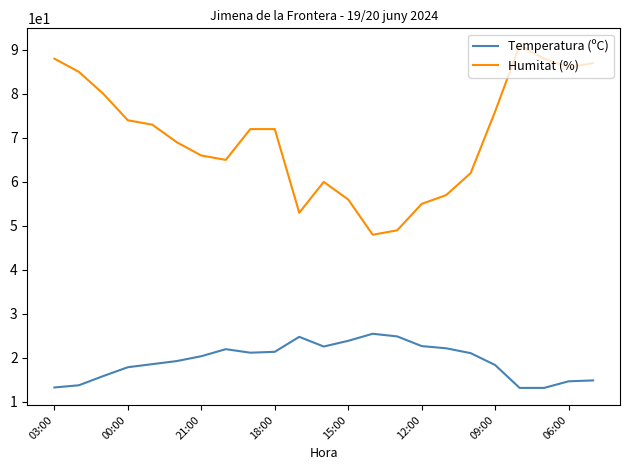

List the series in order of their peak value, highest first.

Humitat (%), Temperatura (ºC)